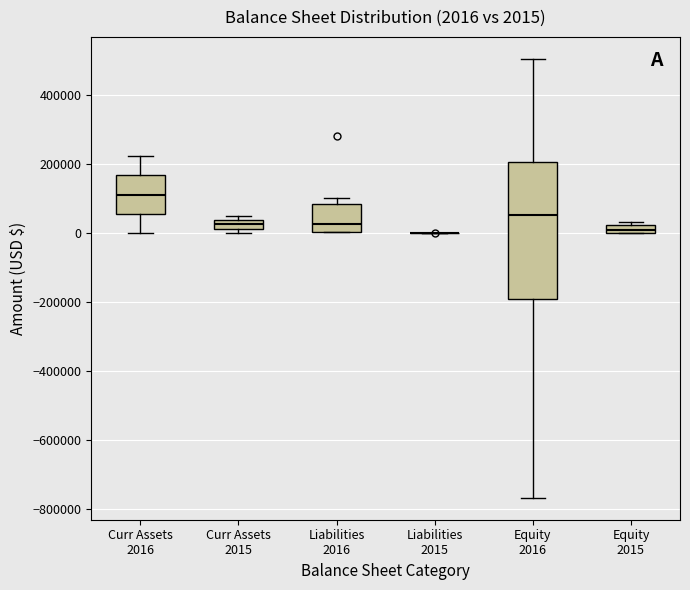

Comparing the boxes themselves (not the whiskers), which one is the tallest?

Equity 2016